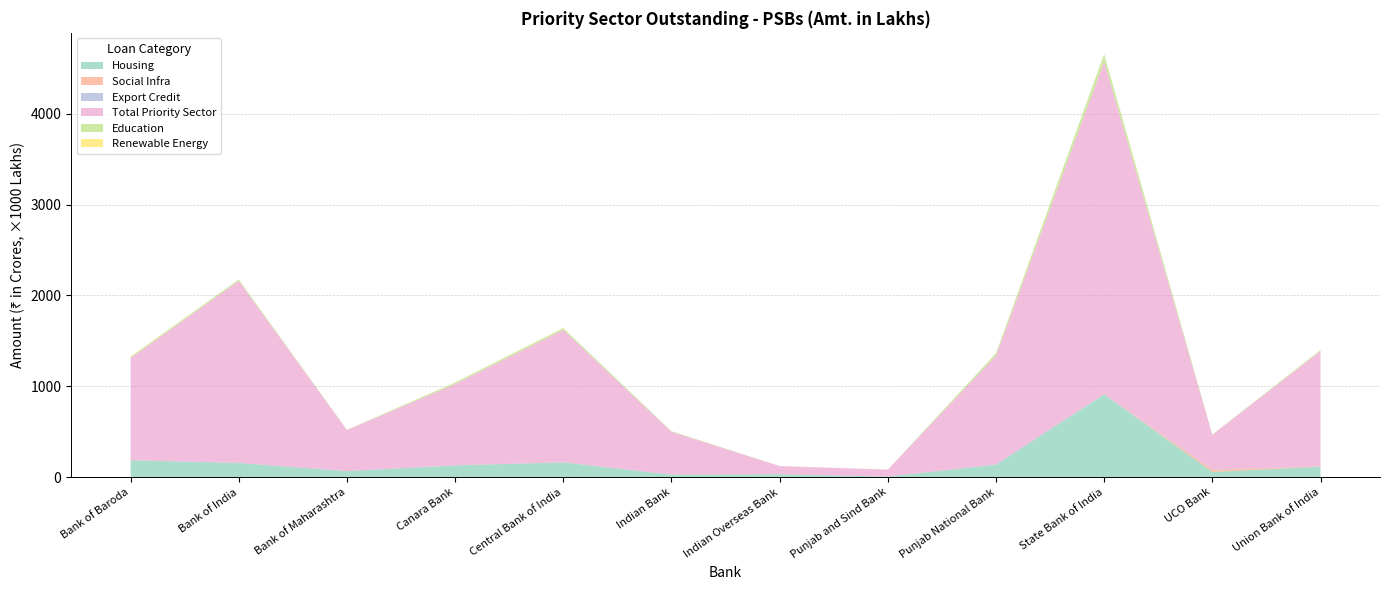

Reading left to right, extract all data points from this chart.

Housing: Bank of Baroda=187459.4	Bank of India=157761.8	Bank of Maharashtra=68252.8	Canara Bank=131012.2	Central Bank of India=164161.1	Indian Bank=29117.8	Indian Overseas Bank=33476.0	Punjab and Sind Bank=7957.5	Punjab National Bank=138979.8	State Bank of India=911840.5	UCO Bank=59148.1	Union Bank of India=116938.6
Social Infra: Bank of Baroda=165.3	Bank of India=0.0	Bank of Maharashtra=0.0	Canara Bank=12.0	Central Bank of India=733.6	Indian Bank=0.0	Indian Overseas Bank=0.0	Punjab and Sind Bank=51.9	Punjab National Bank=0.0	State Bank of India=0.0	UCO Bank=23781.5	Union Bank of India=8.0
Export Credit: Bank of Baroda=0.0	Bank of India=0.0	Bank of Maharashtra=0.0	Canara Bank=0.0	Central Bank of India=0.0	Indian Bank=0.0	Indian Overseas Bank=0.0	Punjab and Sind Bank=0.0	Punjab National Bank=2202.7	State Bank of India=3000.0	UCO Bank=3710.0	Union Bank of India=0.0
Total Priority Sector: Bank of Baroda=1123213.7	Bank of India=2002889.9	Bank of Maharashtra=451220.0	Canara Bank=894430.4	Central Bank of India=1456018.9	Indian Bank=471447.8	Indian Overseas Bank=89798.6	Punjab and Sind Bank=76283.5	Punjab National Bank=1195671.5	State Bank of India=3660335.3	UCO Bank=380877.1	Union Bank of India=1272198.5
Education: Bank of Baroda=14295.4	Bank of India=15443.9	Bank of Maharashtra=3255.3	Canara Bank=17359.4	Central Bank of India=20292.1	Indian Bank=6863.8	Indian Overseas Bank=816.7	Punjab and Sind Bank=457.2	Punjab National Bank=27511.9	State Bank of India=81489.3	UCO Bank=3406.5	Union Bank of India=11986.5
Renewable Energy: Bank of Baroda=3413.9	Bank of India=0.0	Bank of Maharashtra=0.0	Canara Bank=4.5	Central Bank of India=0.2	Indian Bank=0.0	Indian Overseas Bank=0.0	Punjab and Sind Bank=0.0	Punjab National Bank=0.5	State Bank of India=44.2	UCO Bank=0.0	Union Bank of India=0.0